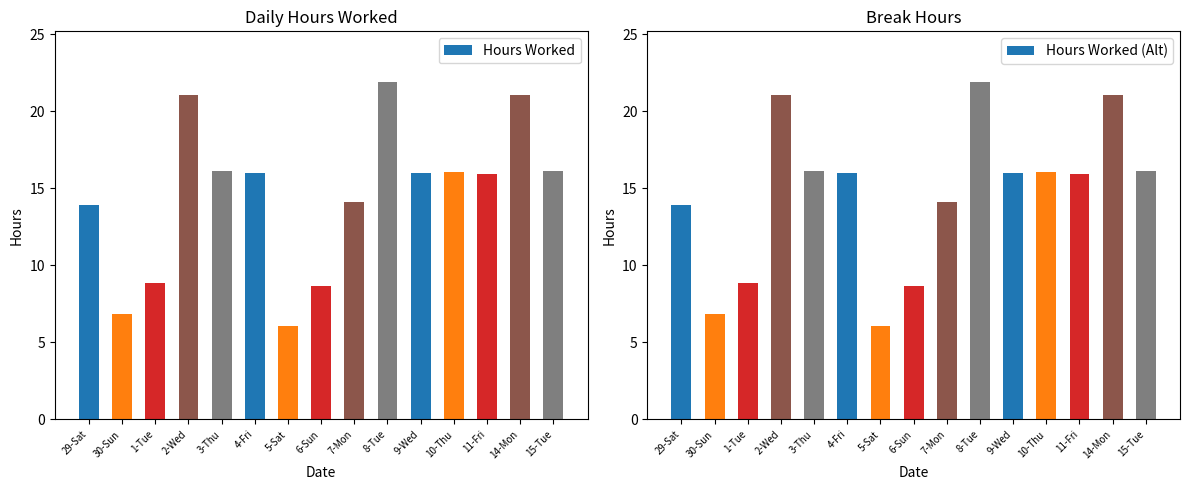

What is the sum of the Hours Worked values at 8-Tue and 4-Fri?

37.9